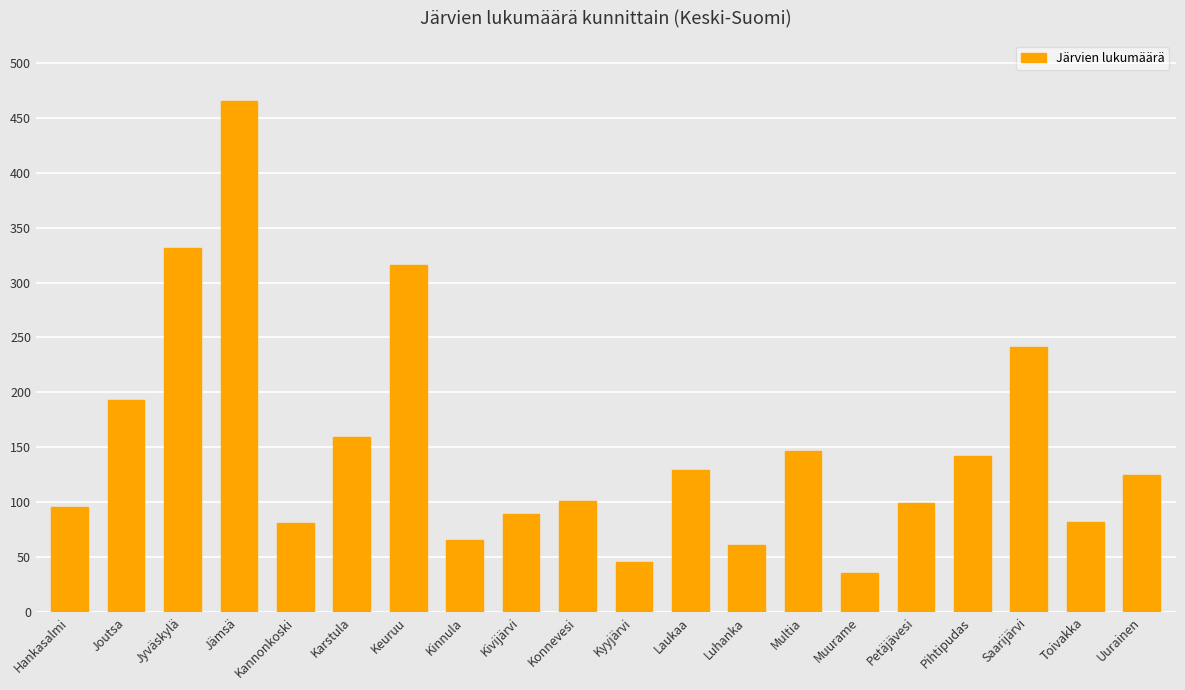

What is the smallest value displayed?

36